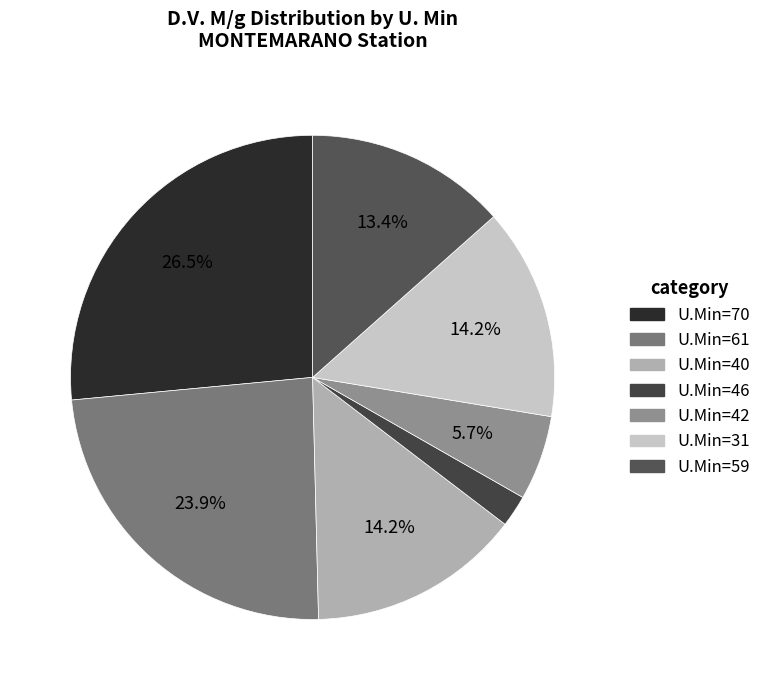

Does any single category account for the majority?

No